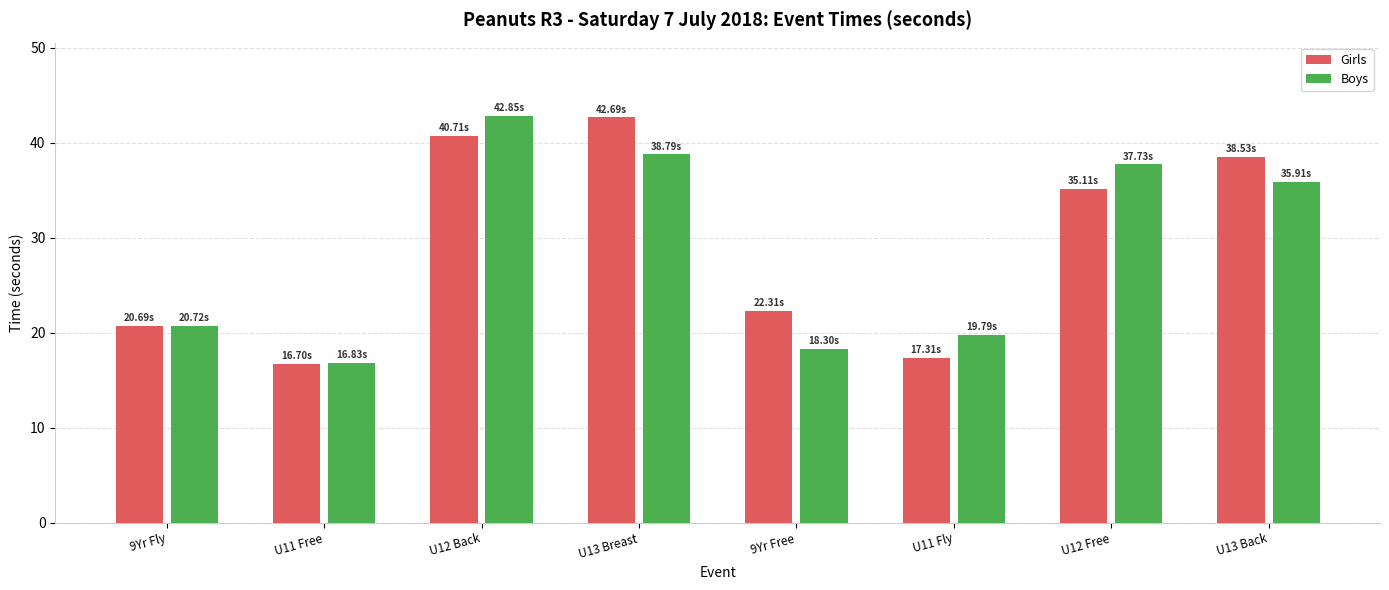

Does the chart contain any negative values?

No